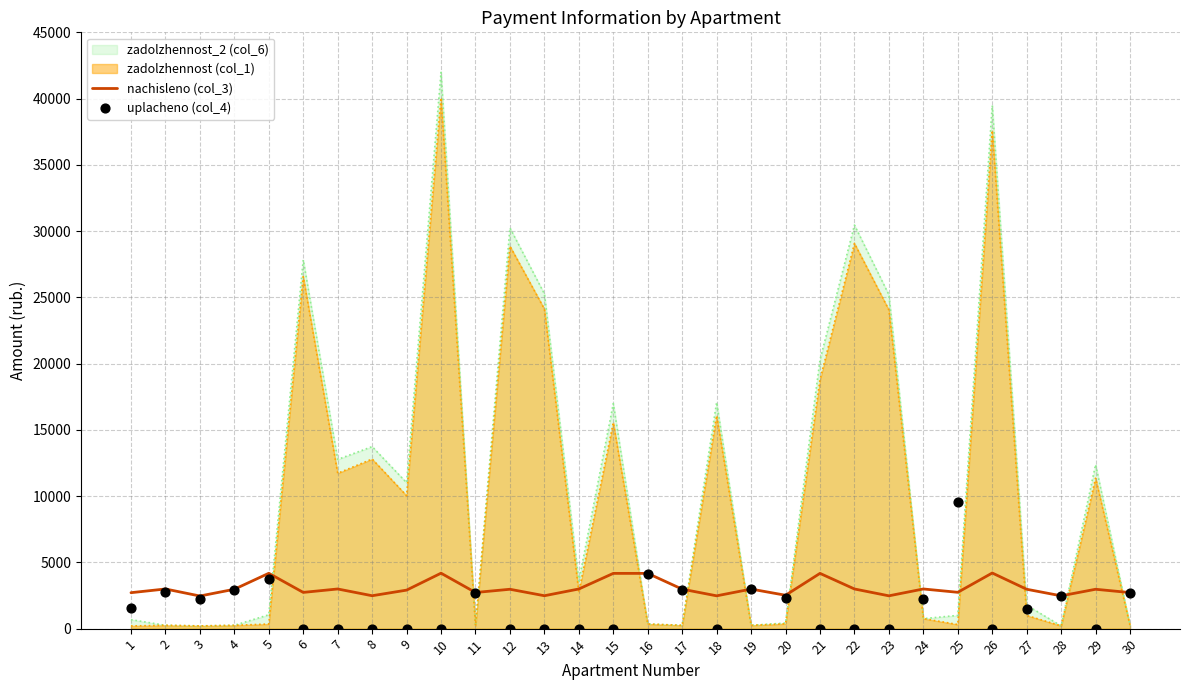

What is the total value across all series at 25?

12262.3